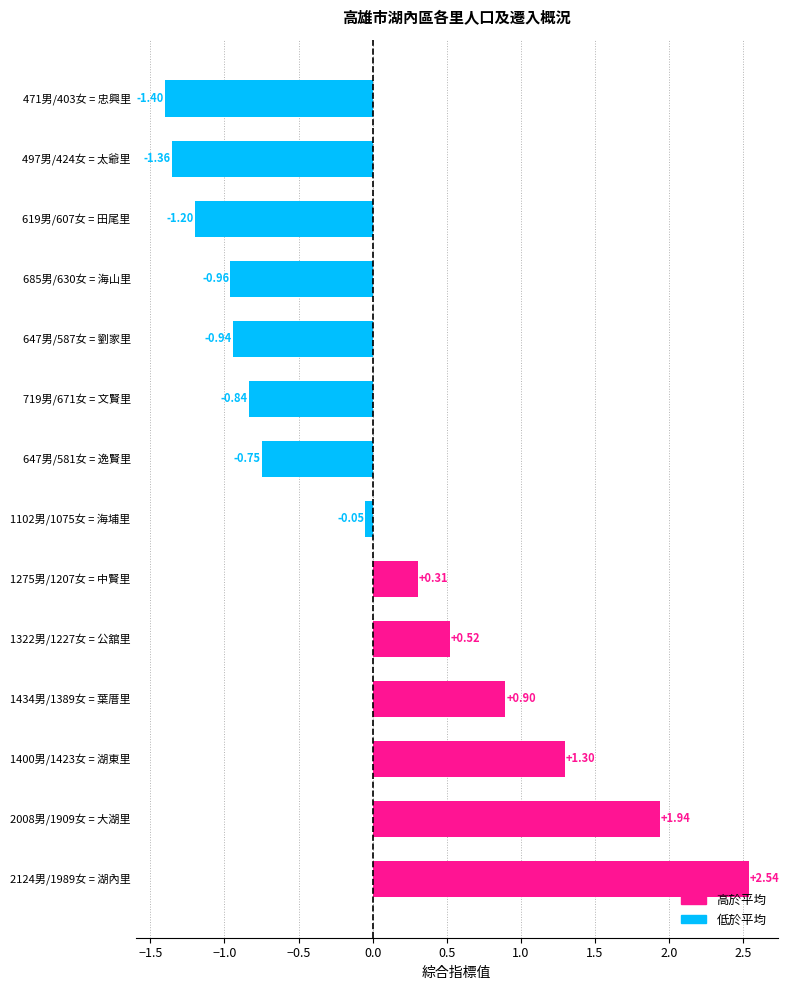

How many series are shown in this chart?

1